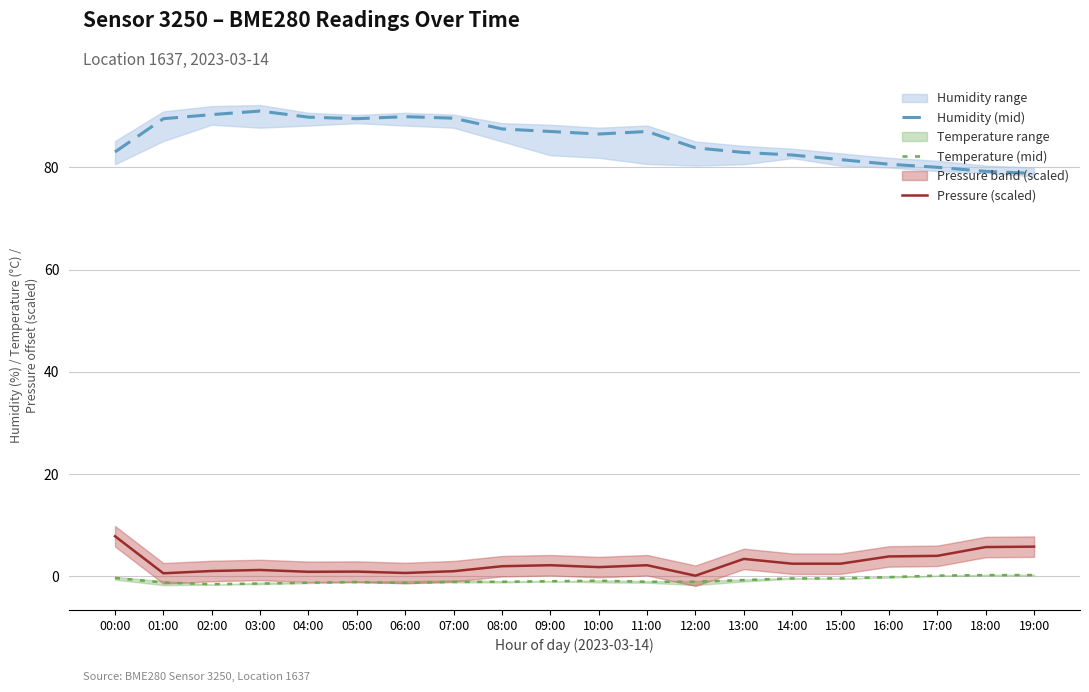

What is the total value across all series at 10:00?

87.5